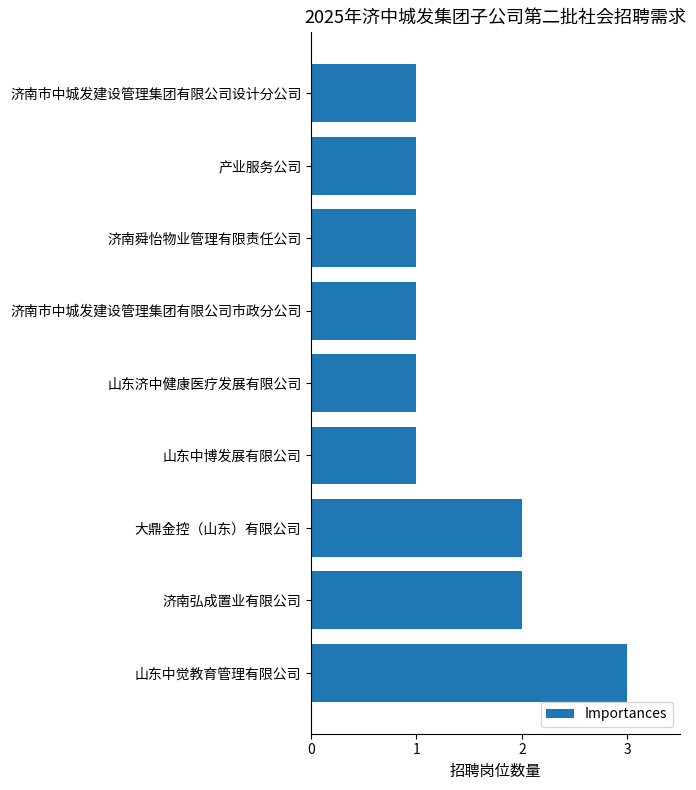

What is the difference between the second highest and minimum values?

1